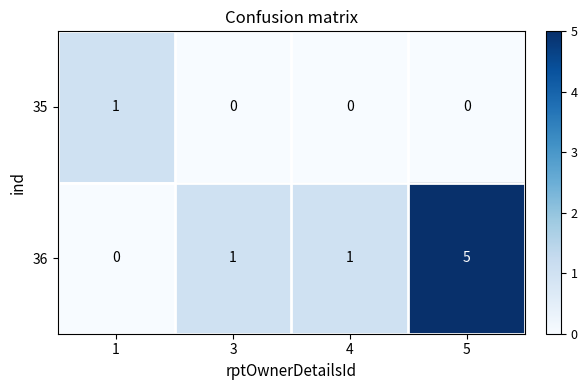

At how many categories does at least one series exceed 2?

1